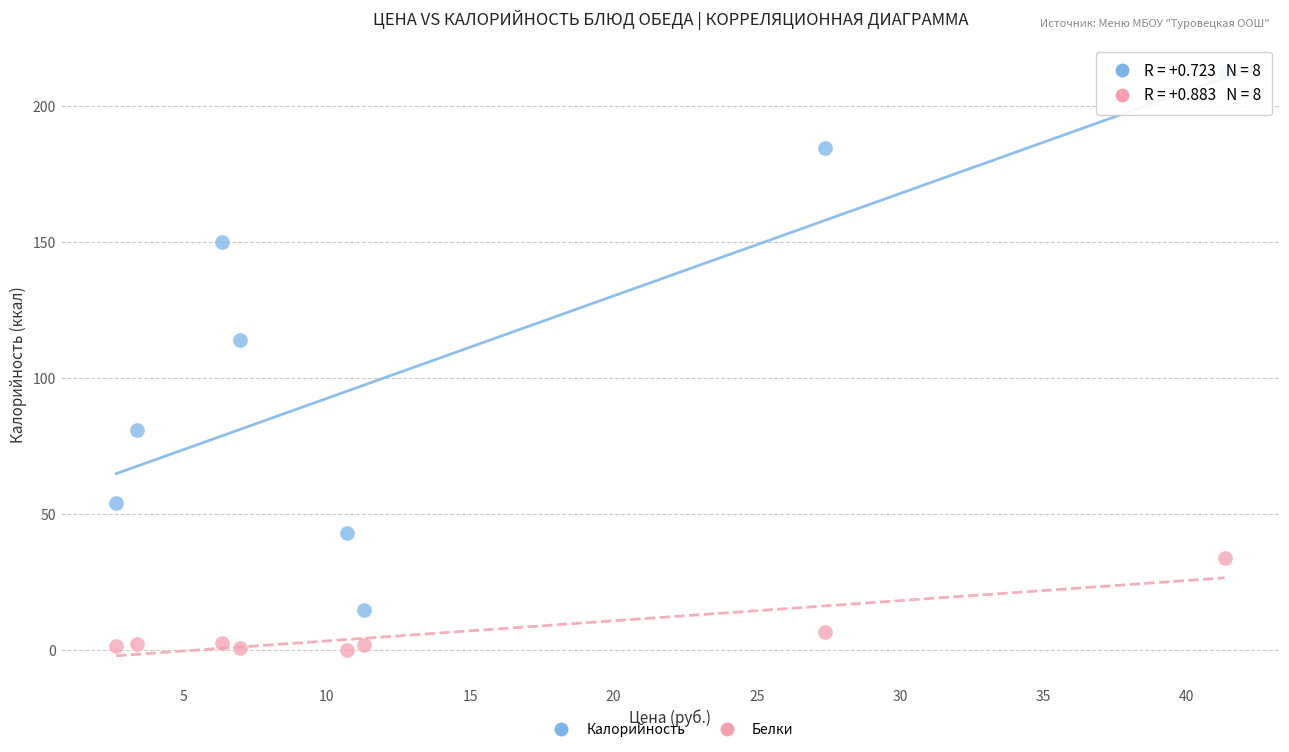

What is the X range (max minus min) for the scatter plot?

38.7